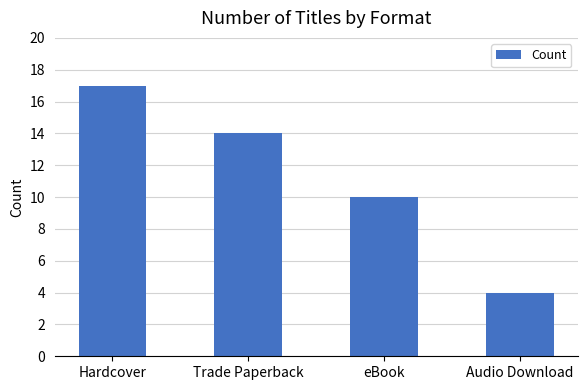

The chart shows a value of 14 at Trade Paperback. True or false?

True